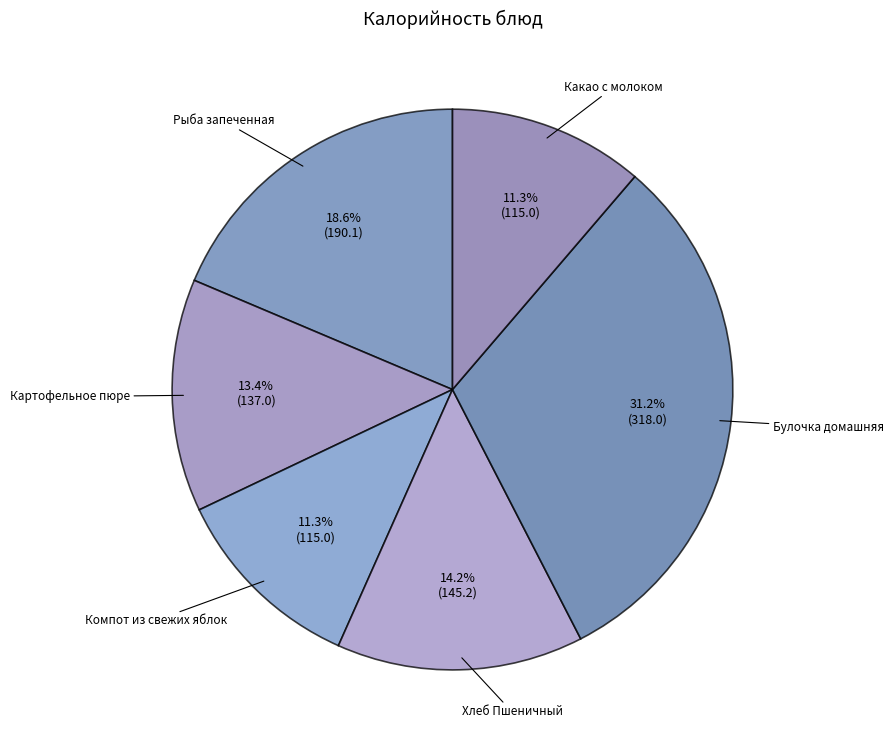

Count the number of slices in the pie.

6